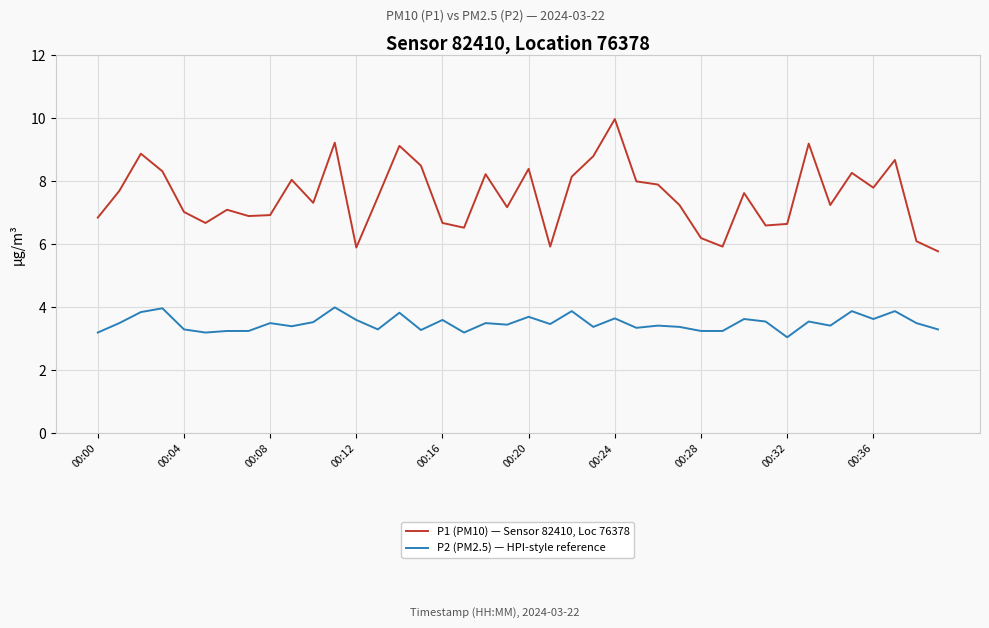

True or false: P2 (PM2.5) — HPI-style reference and P1 (PM10) — Sensor 82410, Loc 76378 cross at least once.

False